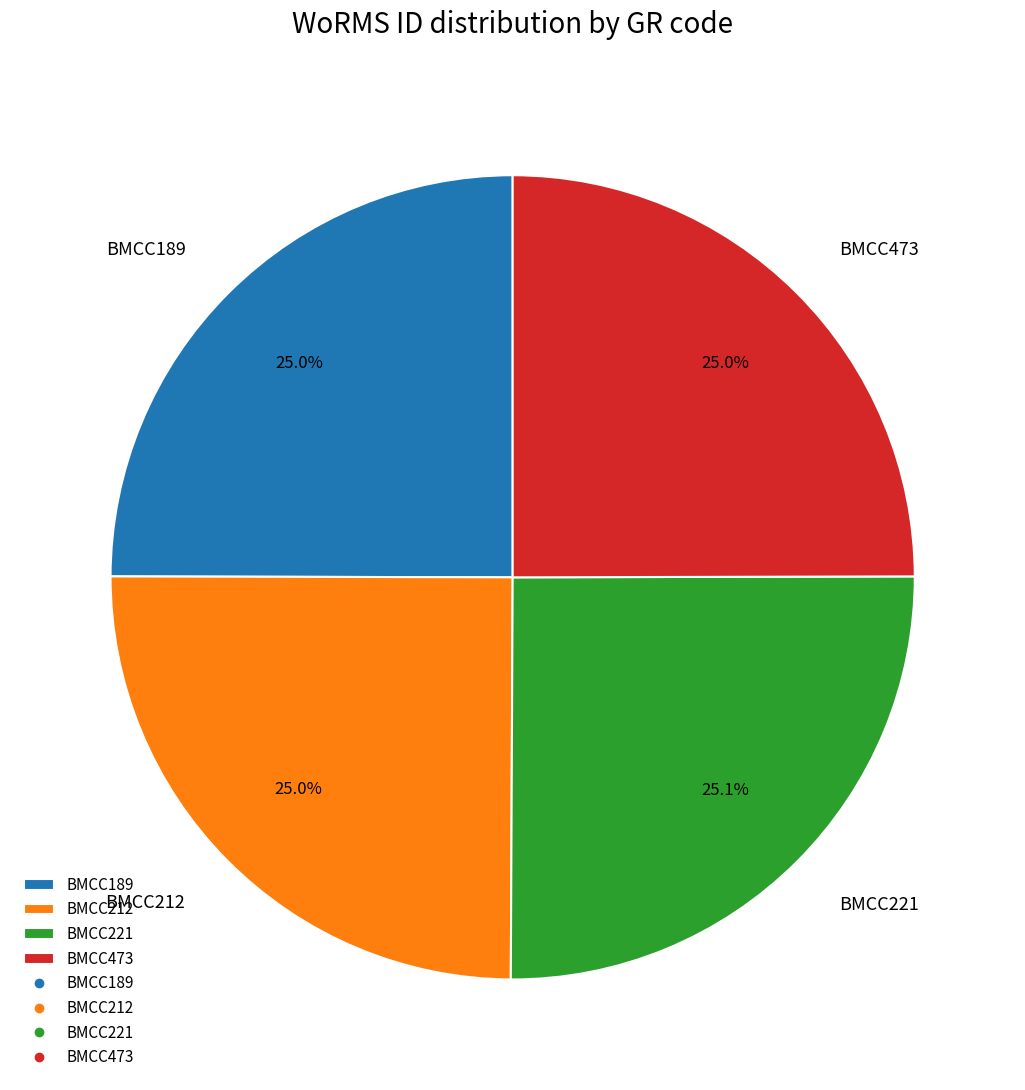

Does any single category account for the majority?

No